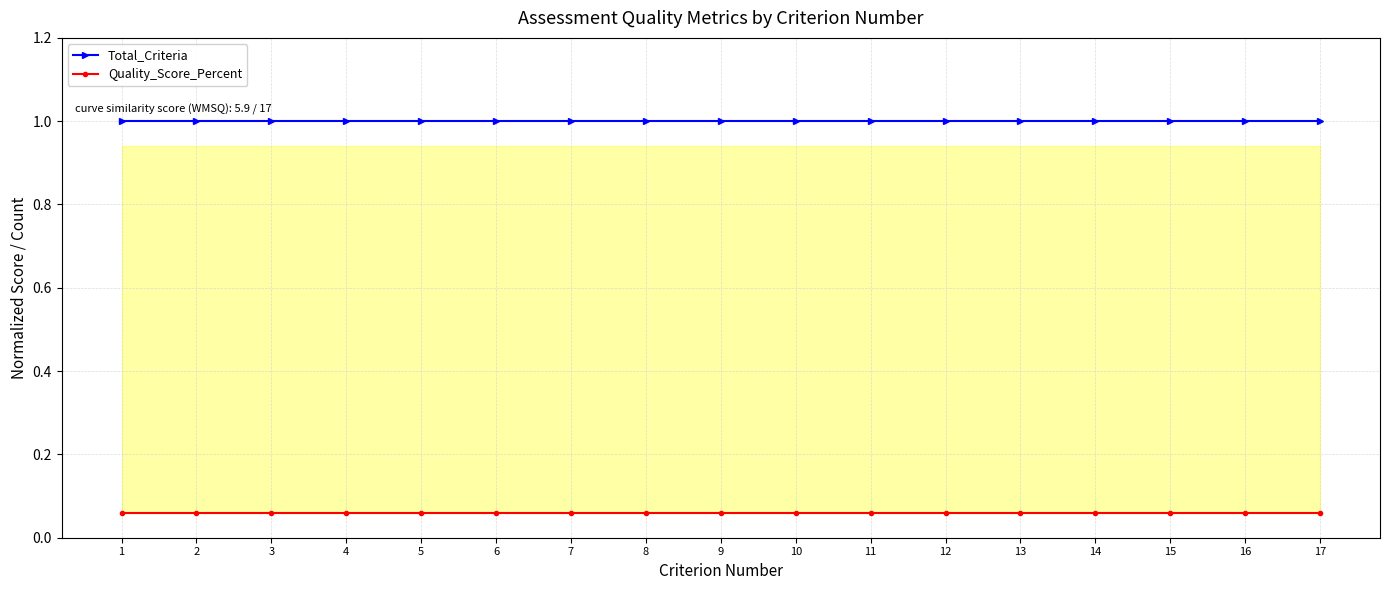

Reading left to right, extract all data points from this chart.

Total_Criteria: 1.0	1.0	1.0	1.0	1.0	1.0	1.0	1.0	1.0	1.0	1.0	1.0	1.0	1.0	1.0	1.0	1.0
Quality_Score_Percent: 0.1	0.1	0.1	0.1	0.1	0.1	0.1	0.1	0.1	0.1	0.1	0.1	0.1	0.1	0.1	0.1	0.1